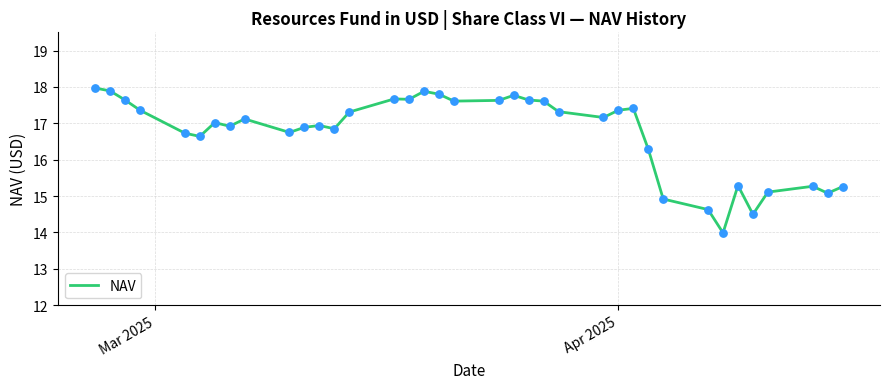

What is the difference between the maximum and minimum values?

4.0